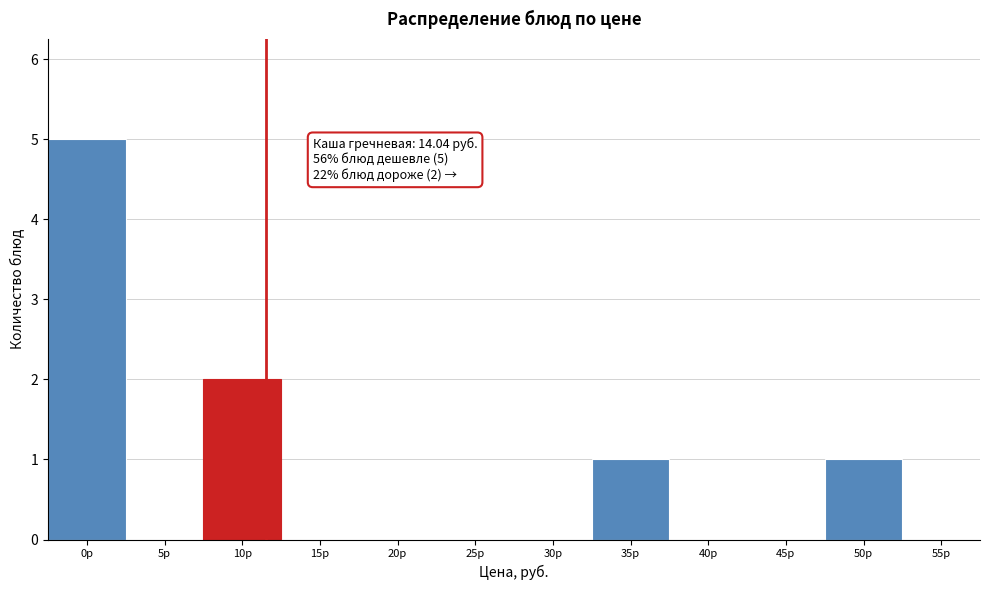

Reading right to left, extract all data points from this chart.

55р=0	50р=1	45р=0	40р=0	35р=1	30р=0	25р=0	20р=0	15р=0	10р=2	5р=0	0р=5